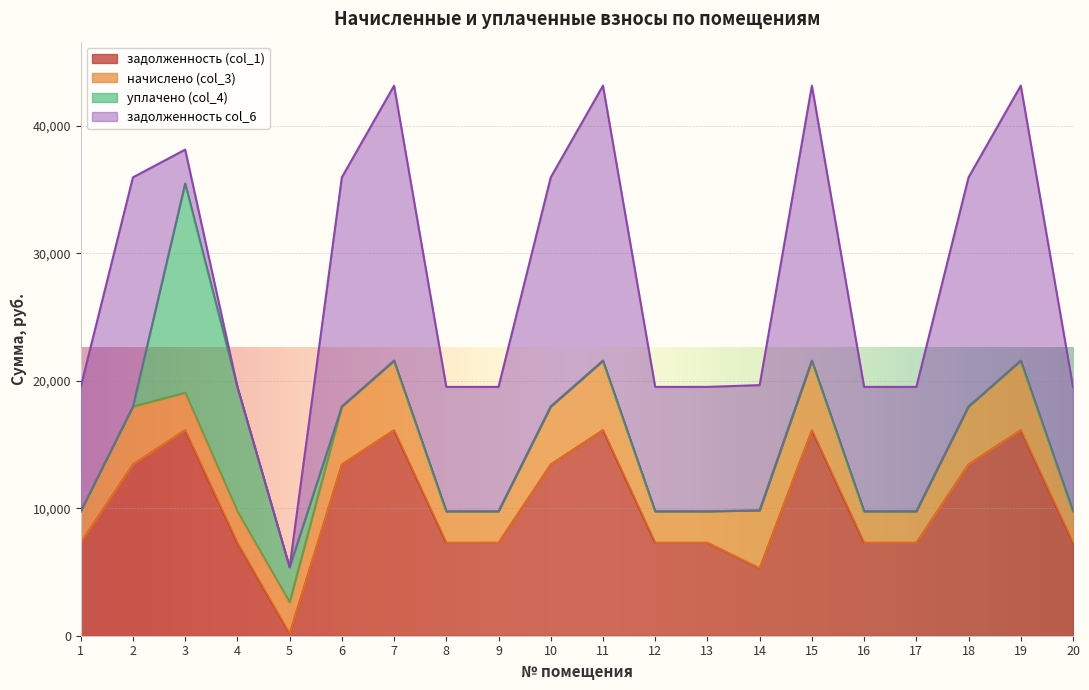

Which series has the largest total across all categories?

задолженность col_6